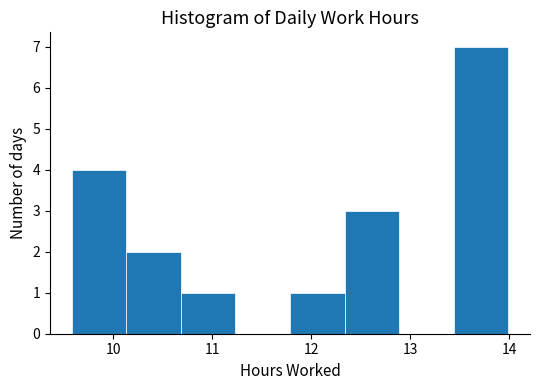

What is the height of the bar covering 13.4 to 14.0 on the x-axis? Neither the bar edges nor the heights are printed on the chart, so give them approximately, as read against the axes.

7